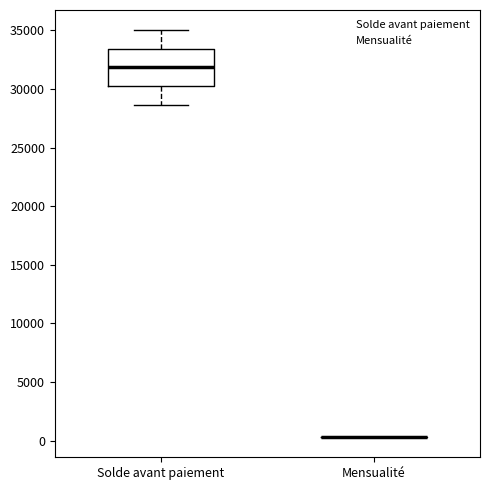

Reading left to right, transcribe this box plot: for each box, give where its median line is, the range the box spans, and where its two whiskers end, as read against the y-axis. The values are not printed on the chart, so give them approximately, as read against the axis.

Solde avant paiement: median 32000, box 30000 to 33500, whiskers 28500 to 35000
Mensualité: box collapsed to a line at 500, whiskers 500 to 500